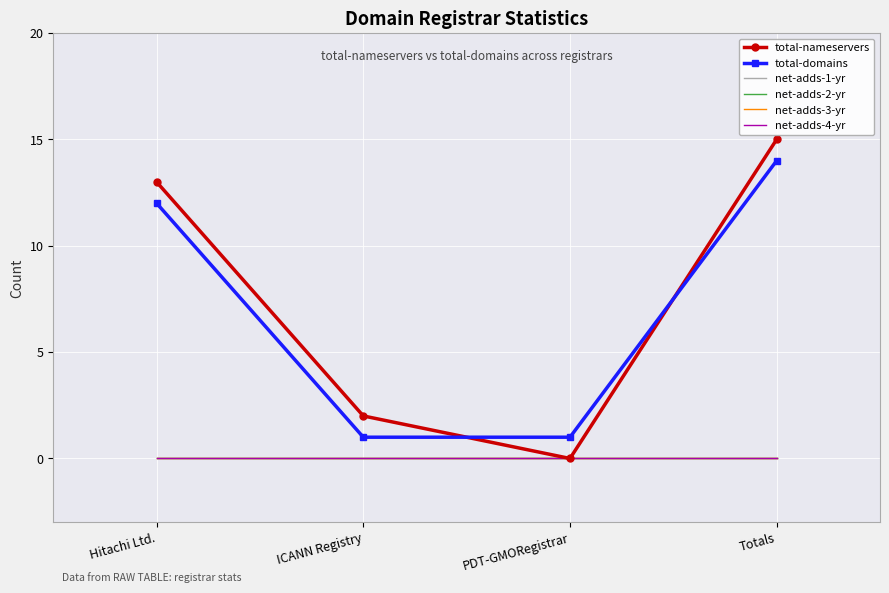

What position from the right is Totals?

1